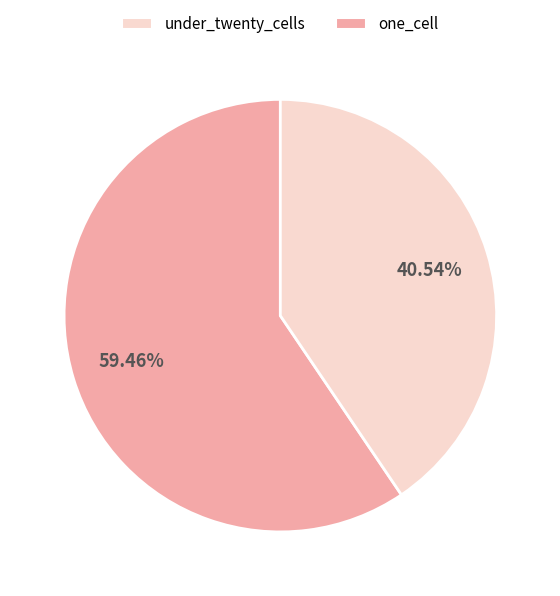

Does any single category account for the majority?

Yes